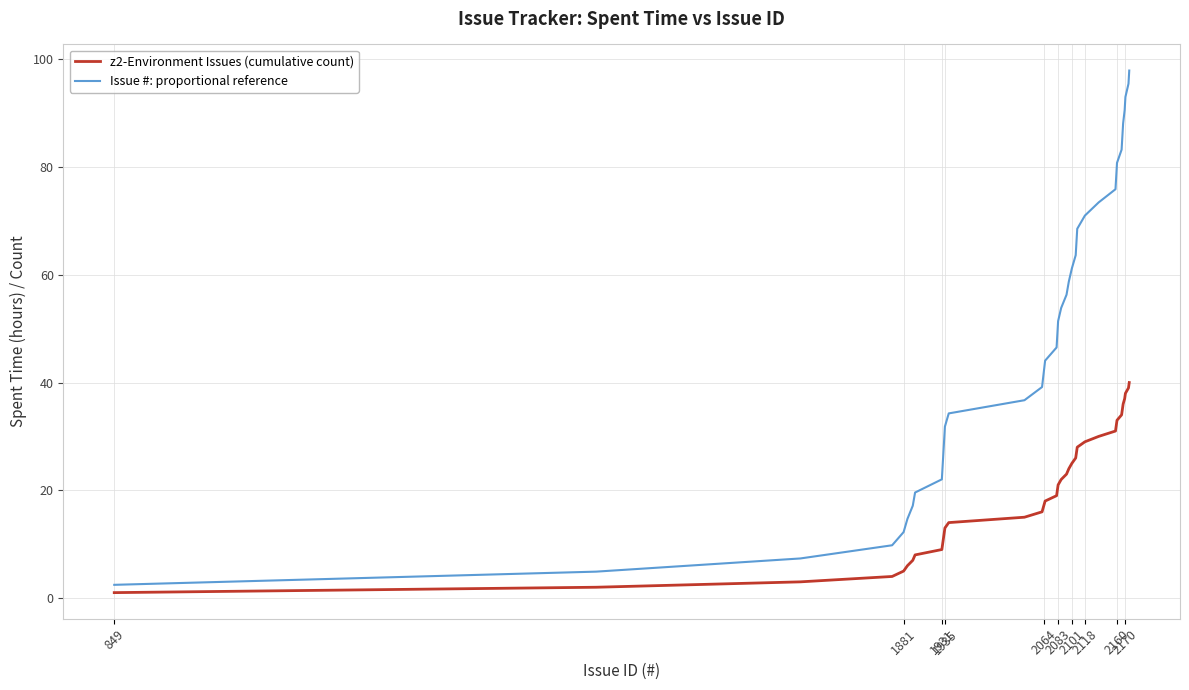

Which series has the widest spread of values?

Issue #: proportional reference